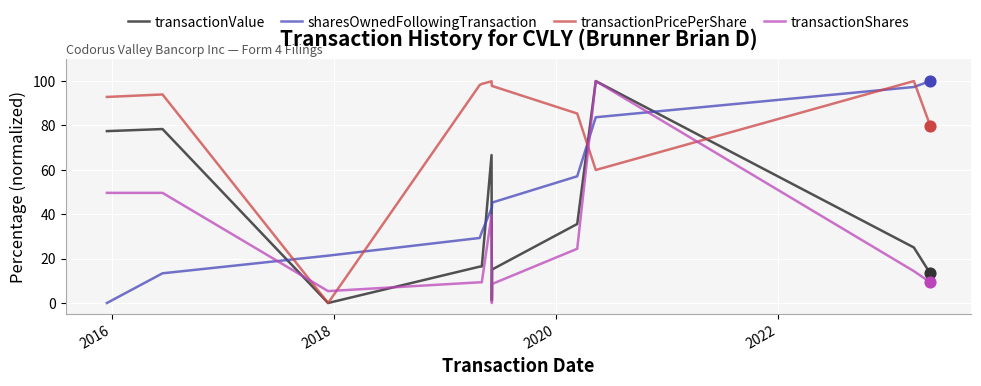

What is the highest value of the transactionPricePerShare series?

100.0